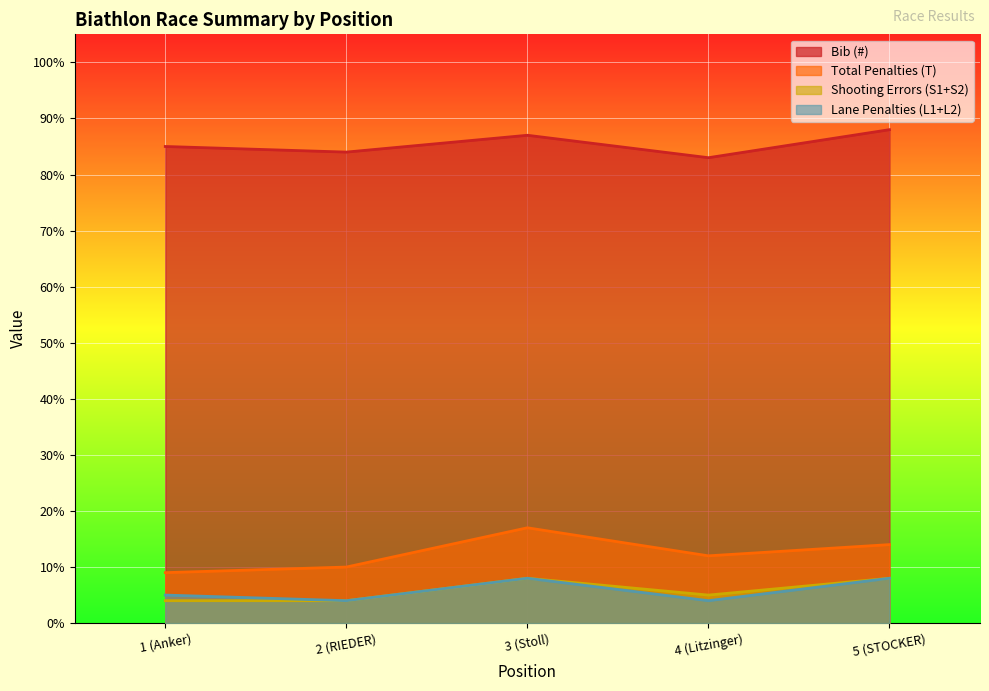

What is the label of the 5th point from the right?

1 (Anker)